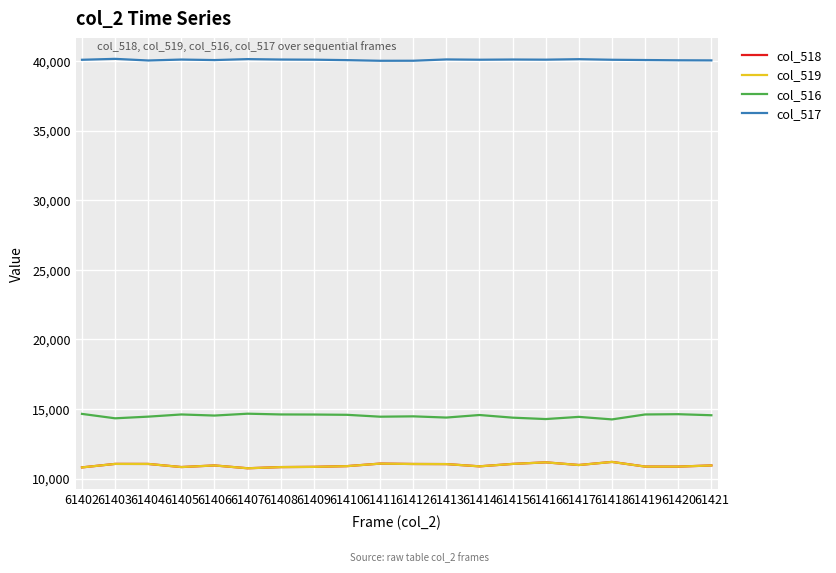

At how many categories does at least one series exceed 14668?

20